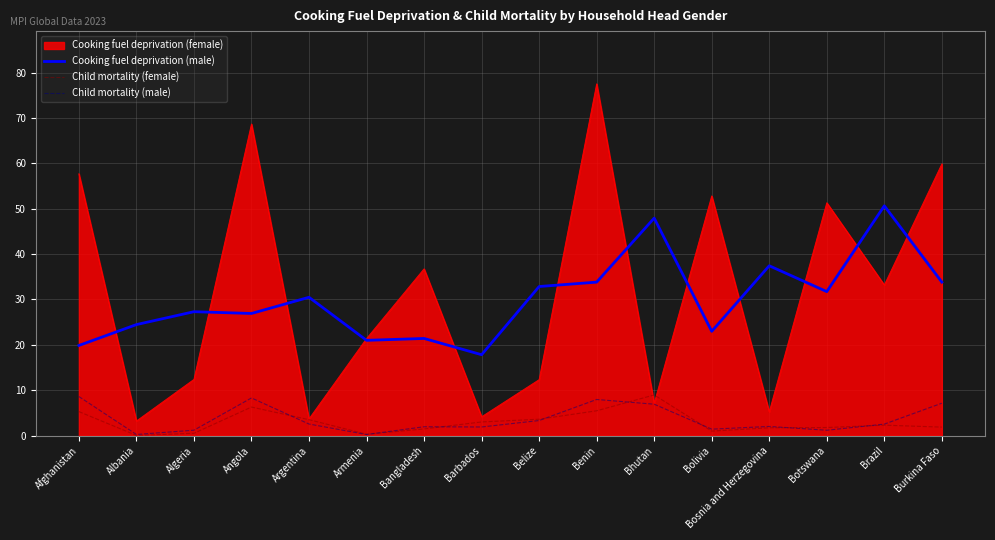

What is the total value across all series at Benin?

124.8